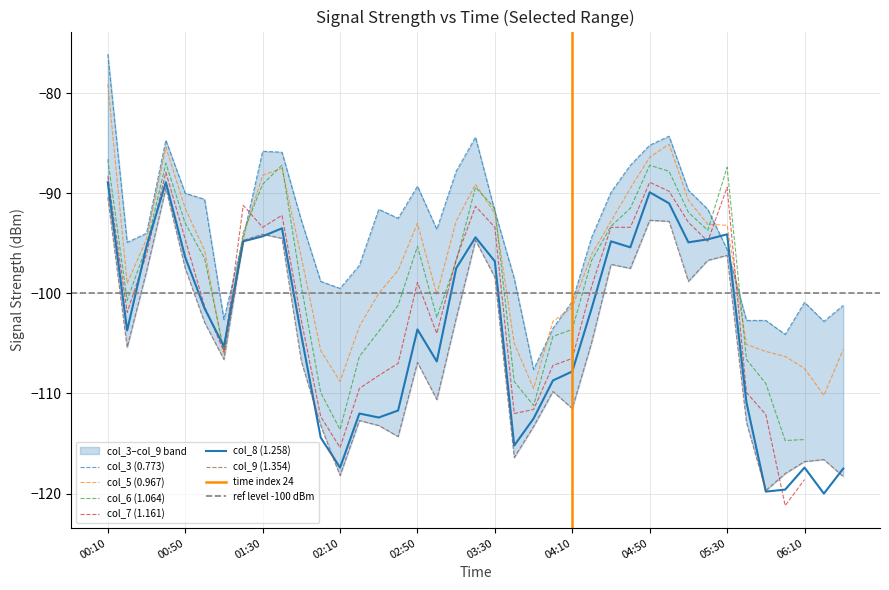

The col_5 (0.967) series shows -165.7 at 37. True or false?

False